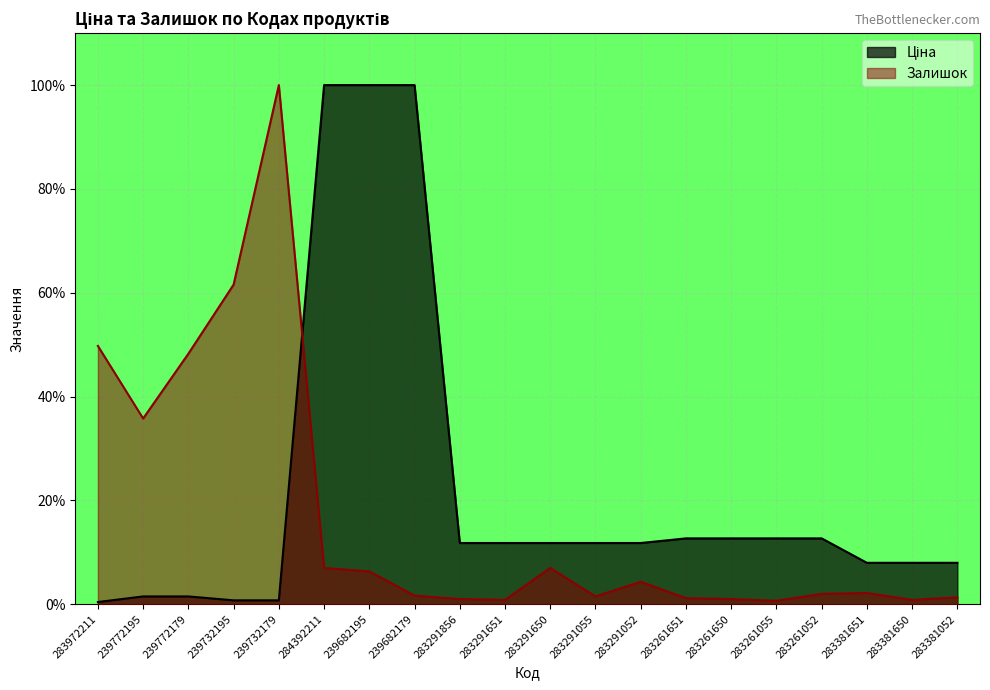

What is the sum of the Ціна values at 239772179 and 239772195?

3.0